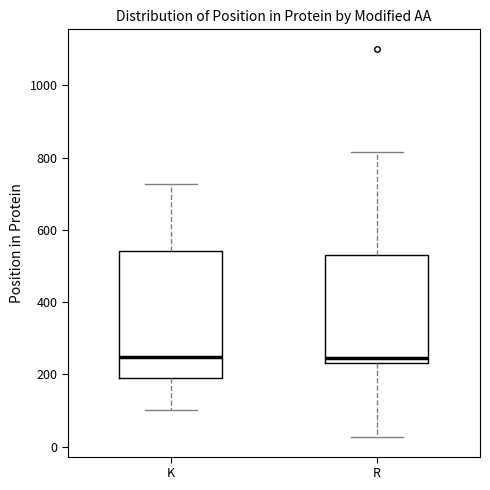

Reading left to right, transcribe this box plot: for each box, give where its median line is, the range the box spans, and where its two whiskers end, as read against the y-axis. The values are not printed on the chart, so give them approximately, as read against the axis.

K: median 240, box 180 to 540, whiskers 100 to 720
R: median 240 (just above the box's lower edge), box 240 to 540, whiskers 20 to 820